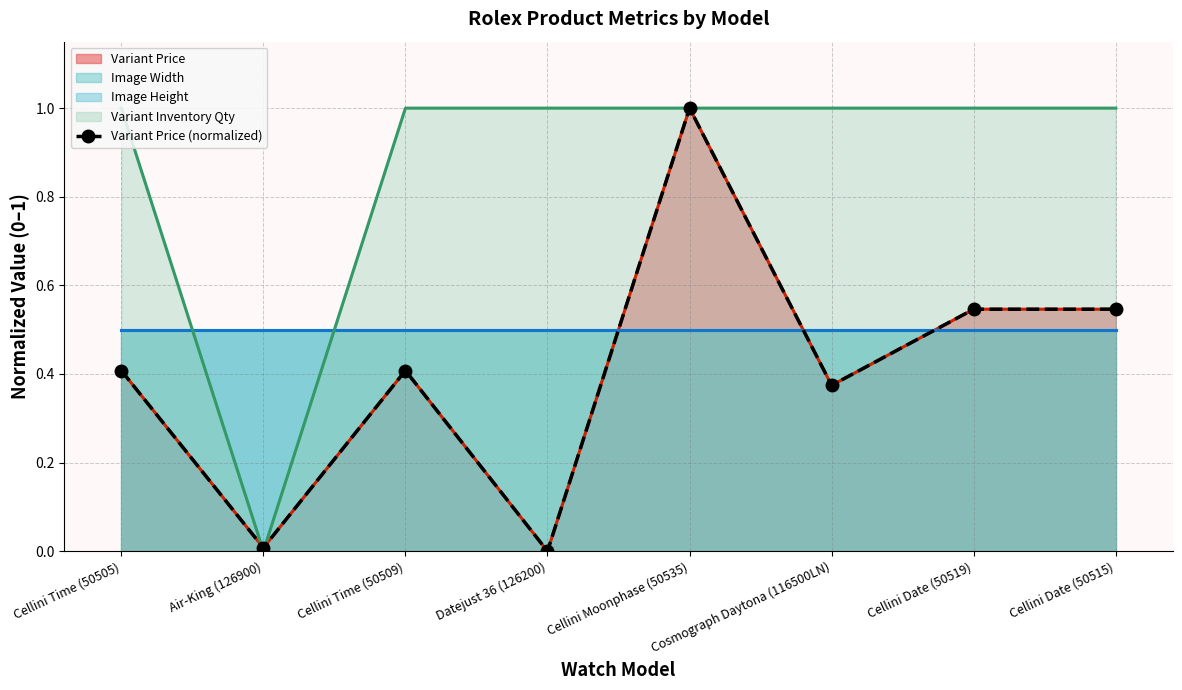

What is the average value?

0.4